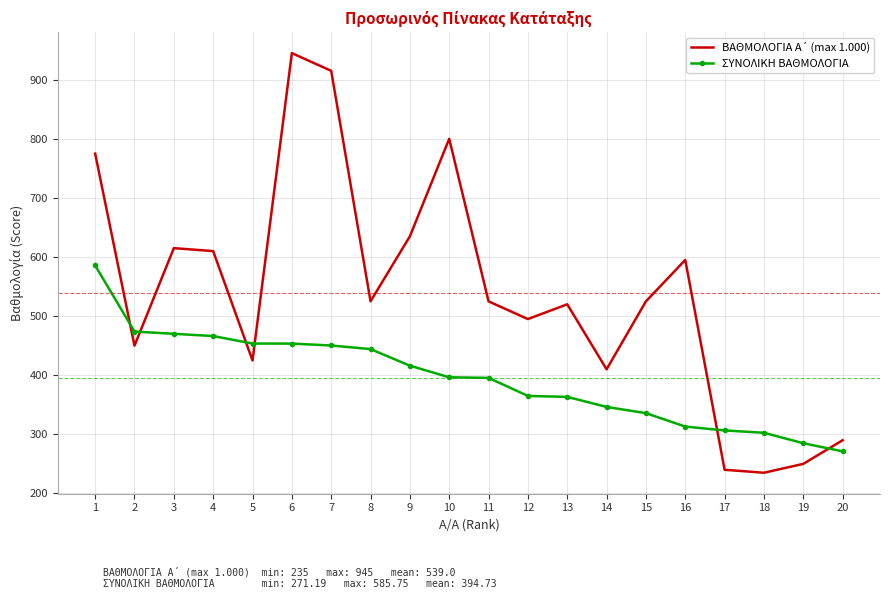

At which category is the sum across all series the highest?

6